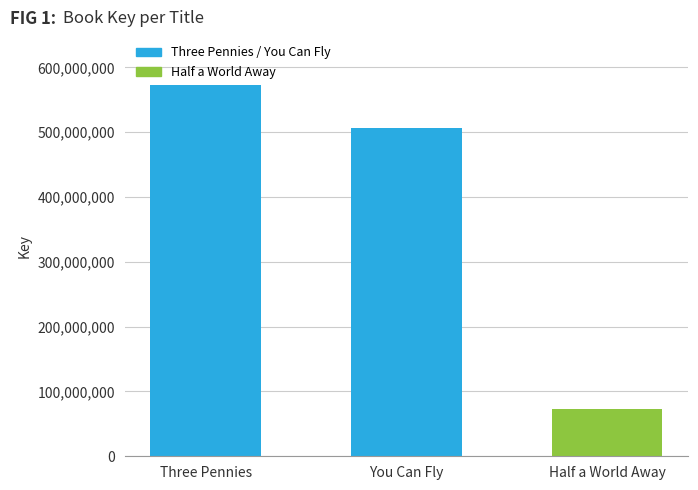

Rank the categories by value from highest to lowest.

Three Pennies, You Can Fly, Half a World Away